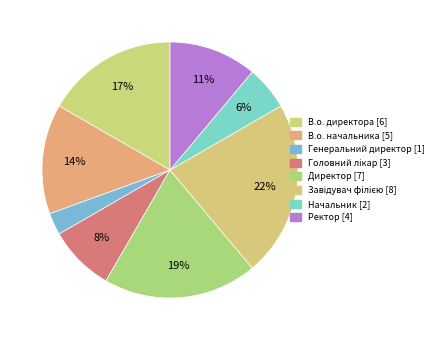

Count the number of slices in the pie.

8